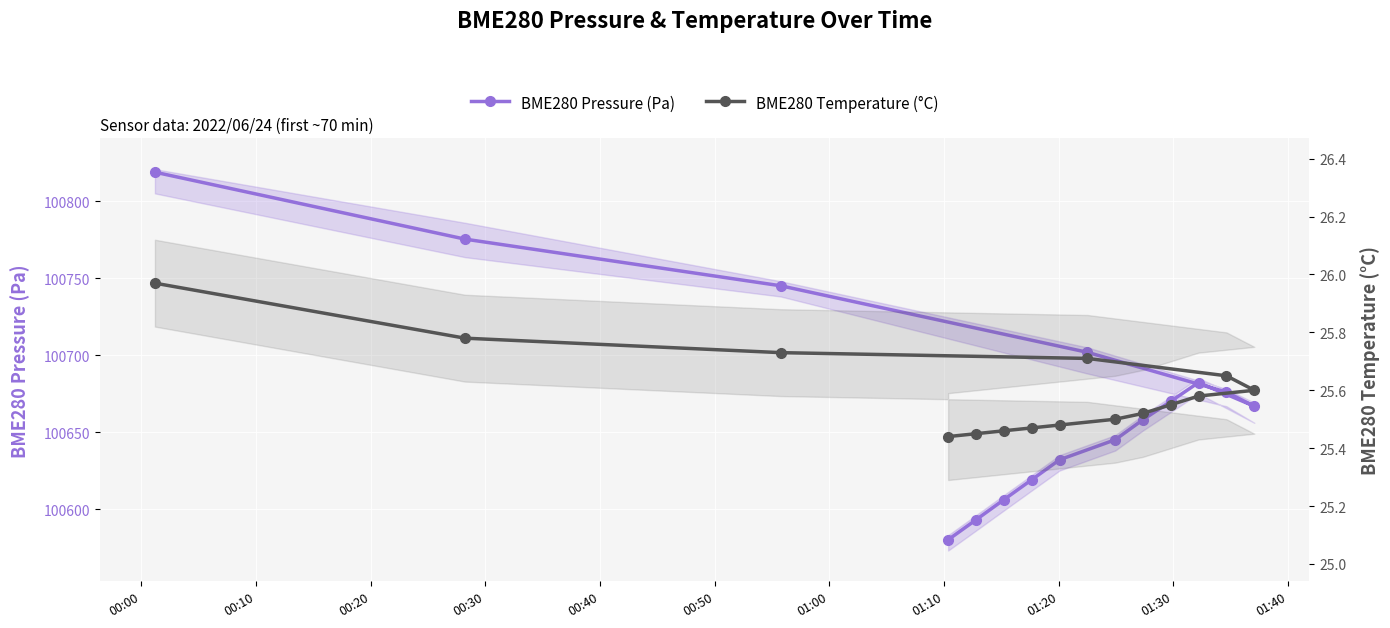

True or false: BME280 Temperature (°C) and BME280 Pressure (Pa) intersect in this chart.

False